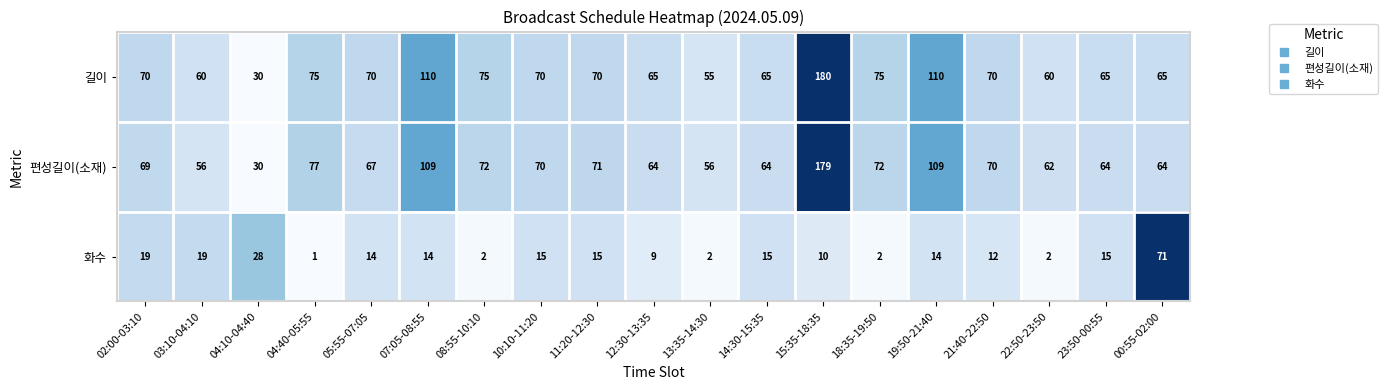

Is it true that 화수 equals 19 at 03:10-04:10?

True